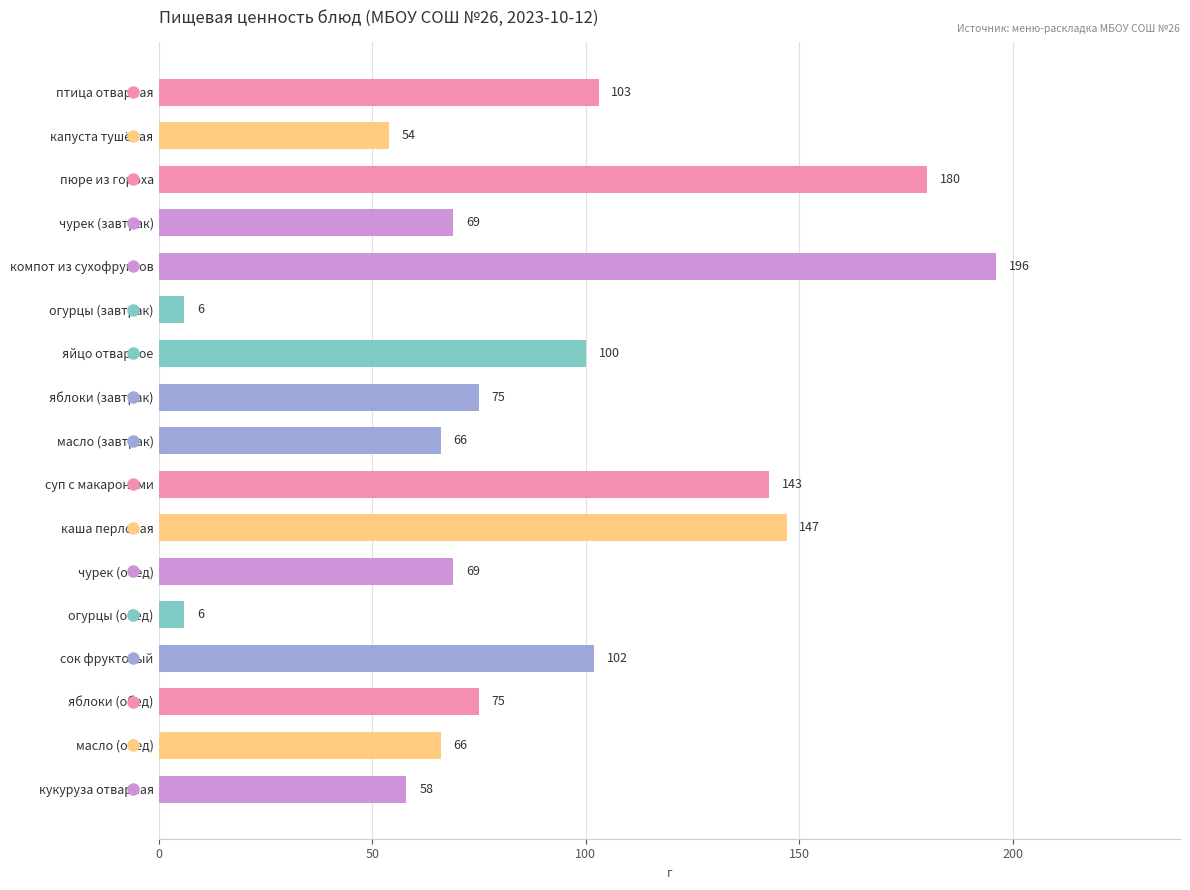

Reading top to bottom, transcribe all the data shown in this chart.

птица отварная=103	капуста тушёная=54	пюре из гороха=180	чурек (завтрак)=69	компот из сухофруктов=196	огурцы (завтрак)=6	яйцо отварное=100	яблоки (завтрак)=75	масло (завтрак)=66	суп с макаронами=143	каша перловая=147	чурек (обед)=69	огурцы (обед)=6	сок фруктовый=102	яблоки (обед)=75	масло (обед)=66	кукуруза отварная=58